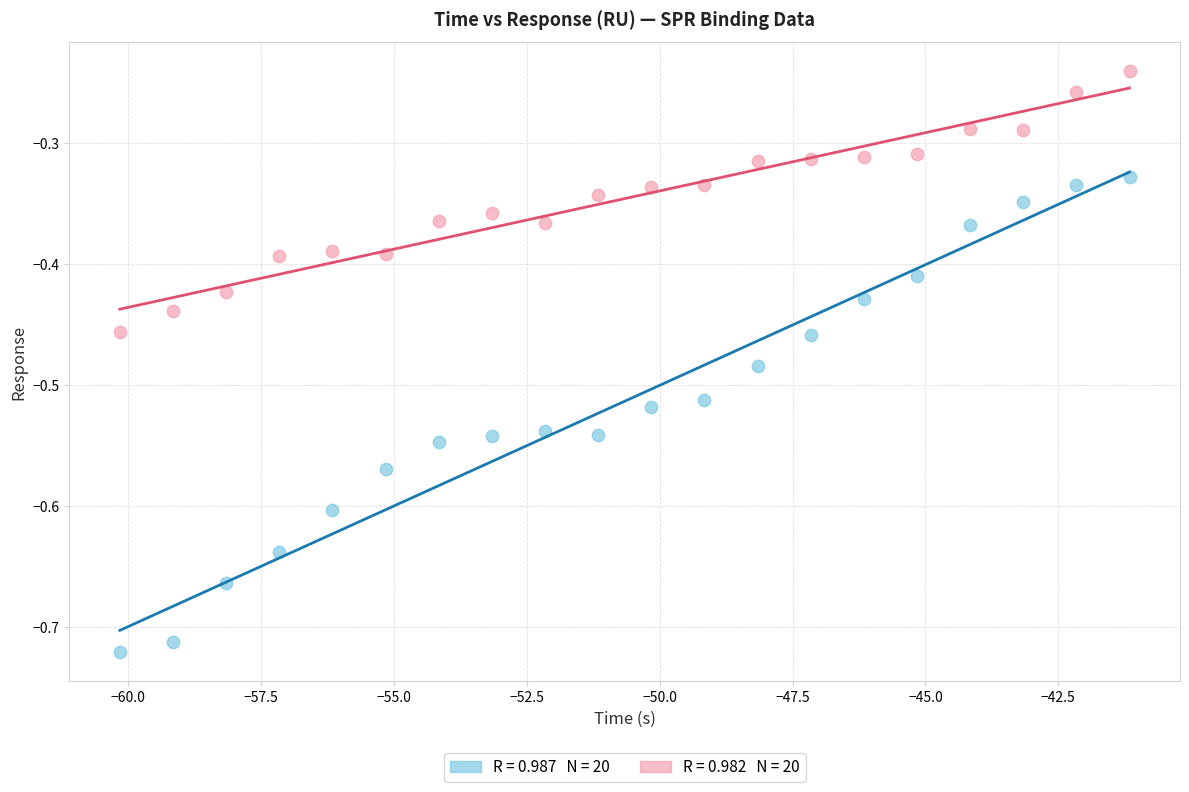

Across all data points, what is the range of X values (max minus min)?

19.0